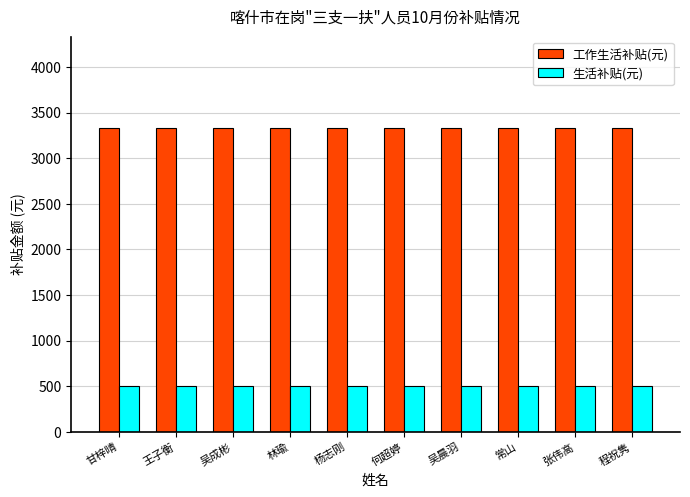

Does the chart contain stacked bars?

No